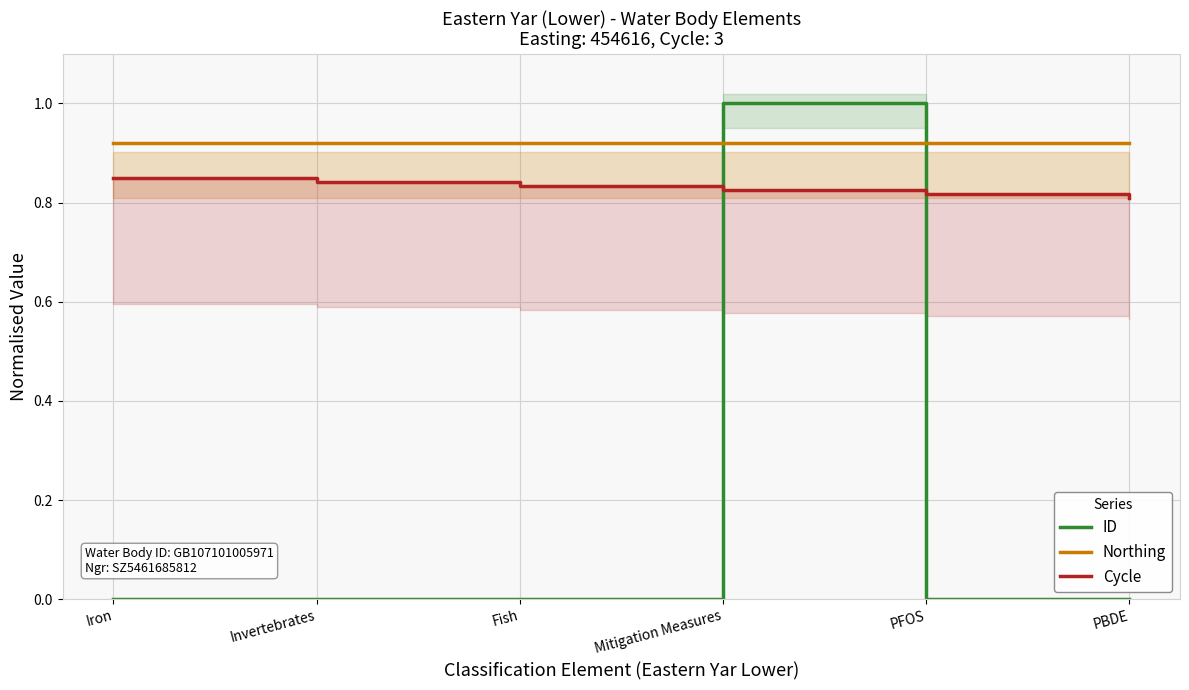

Which series has the widest spread of values?

ID